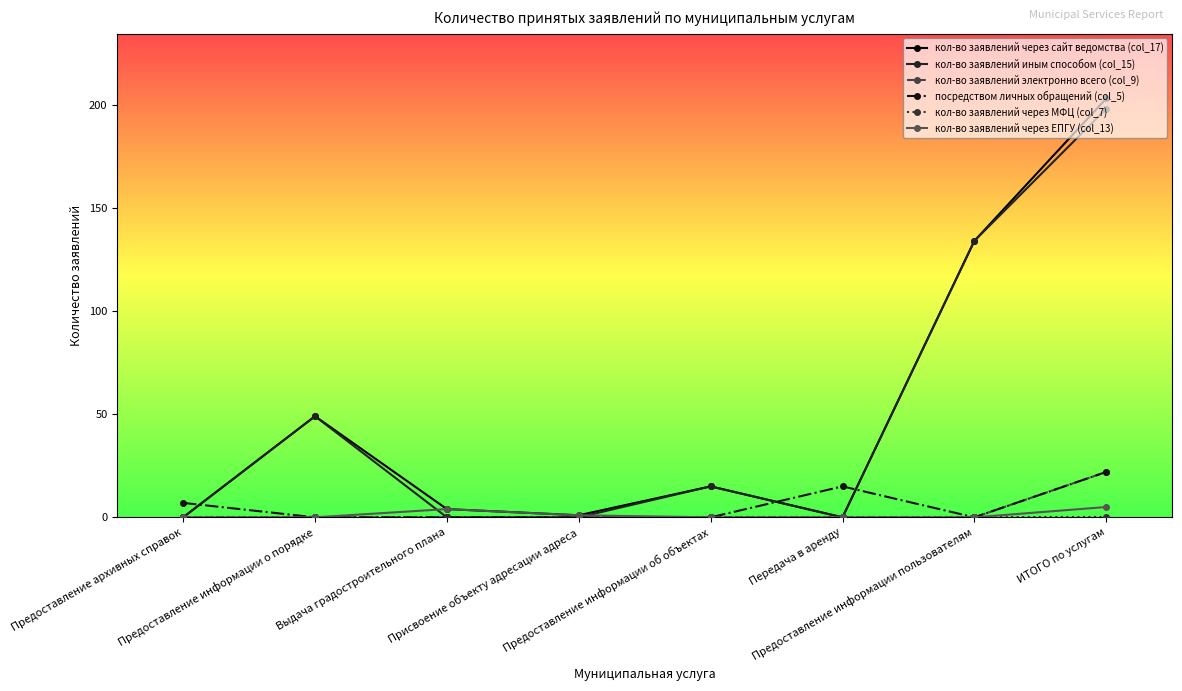

What position from the right is Выдача градостроительного плана?

6